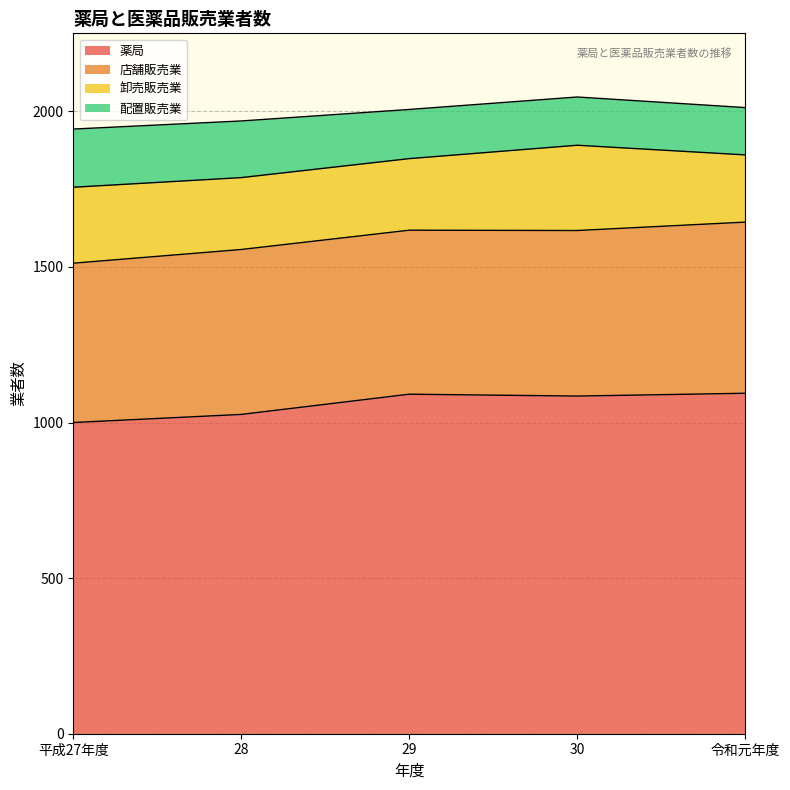

Reading right to left, list all the values displayed in this chart.

薬局: 1094	1085	1091	1026	1000
店舗販売業: 550	532	527	530	512
卸売販売業: 216	274	230	231	244
配置販売業: 152	155	158	182	187